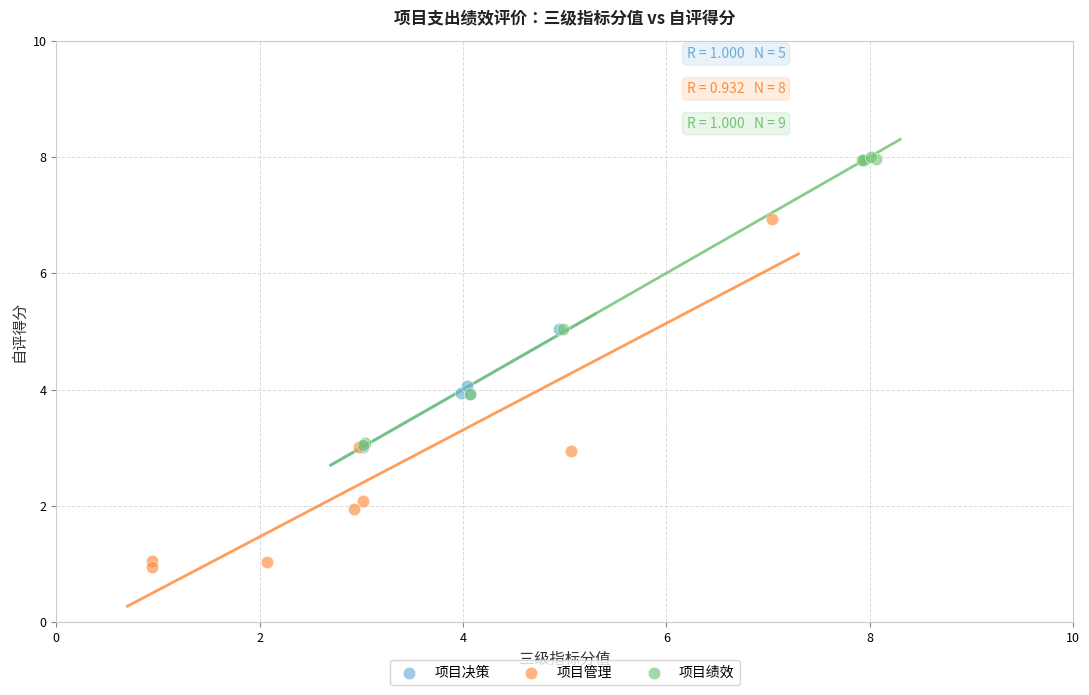

Which series contains the highest Y value?

项目绩效